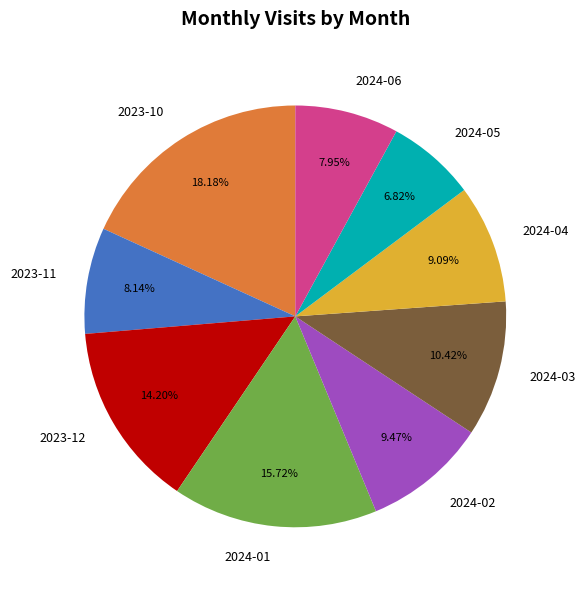

Approximately how many times larger is the value at 2024-01 compared to 2023-11?

1.9